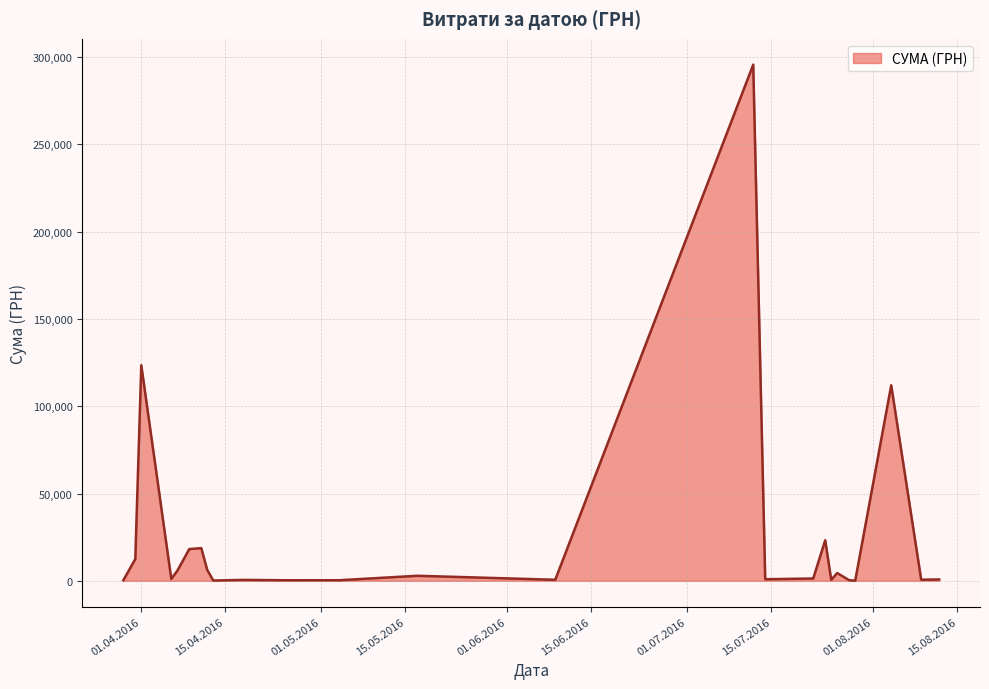

What is the difference between the maximum and minimum values?

295540.8